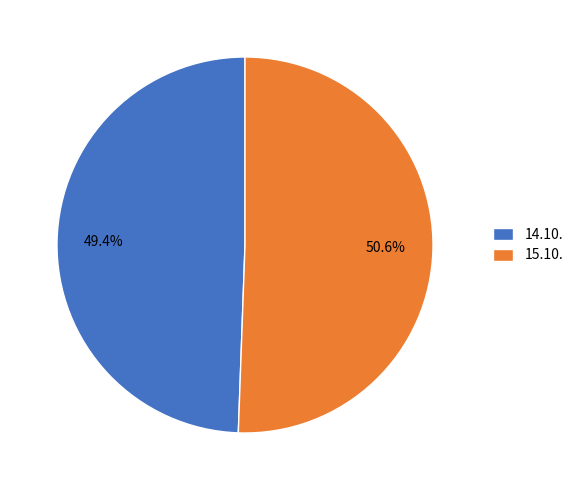

The 14.10. slice represents 63% of the pie. True or false?

False